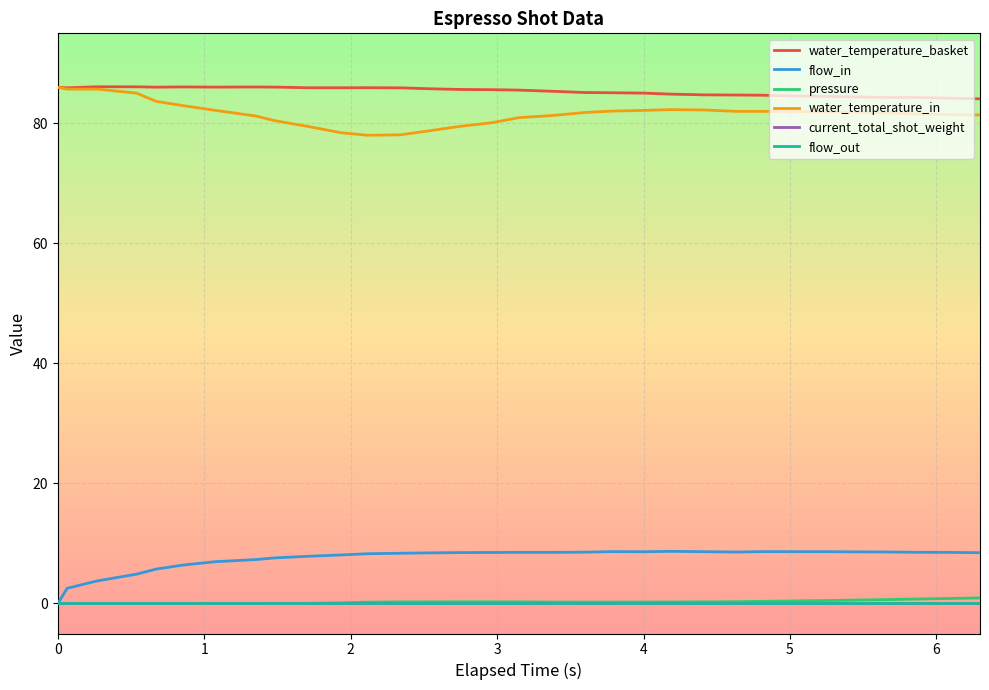

Does the chart have visible grid lines?

Yes